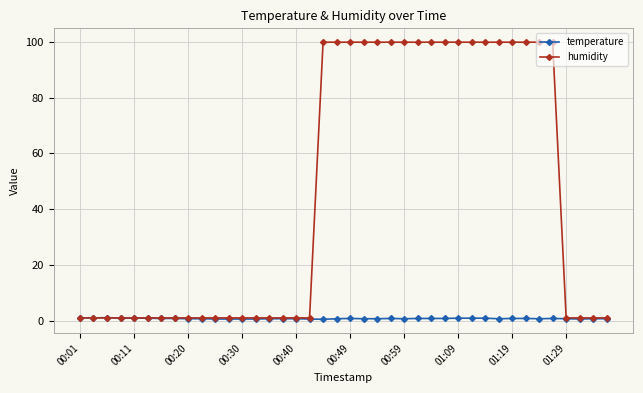

What is the maximum value shown in the chart?

99.9